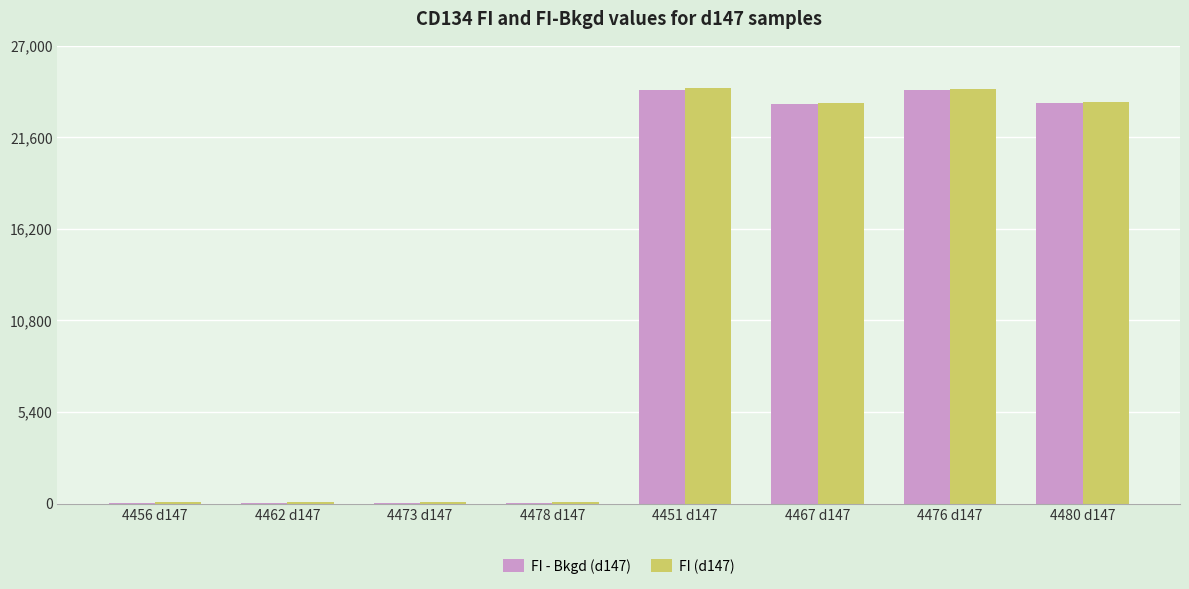

The value of FI - Bkgd (d147) at 4451 d147 is 24399.5. True or false?

True